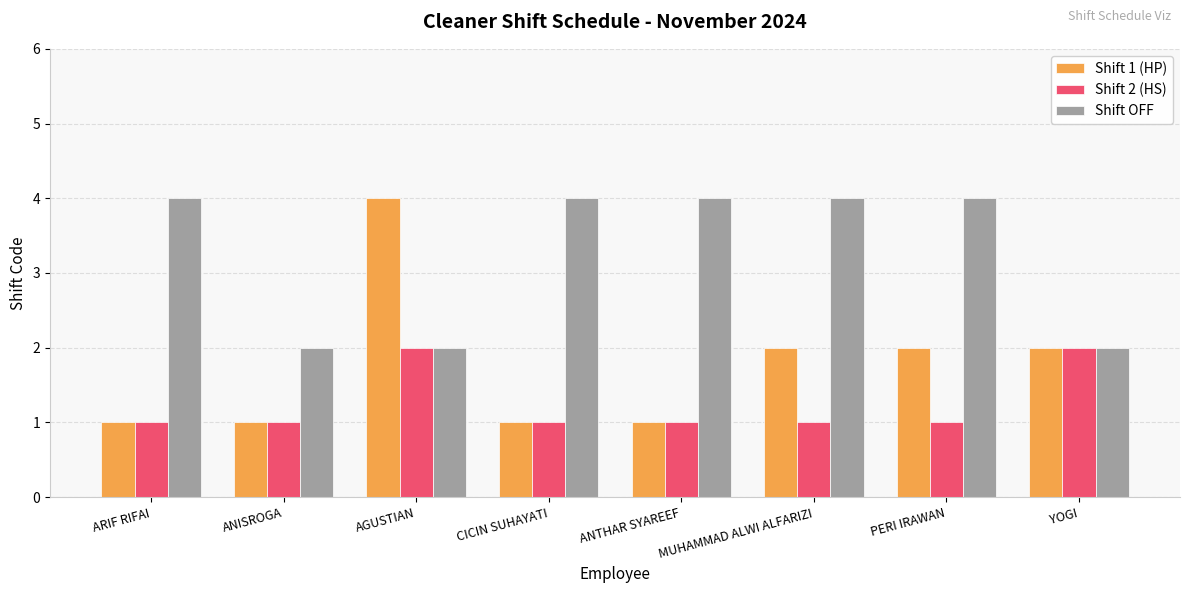

List the series in order of their overall mean, highest first.

Shift OFF, Shift 1 (HP), Shift 2 (HS)